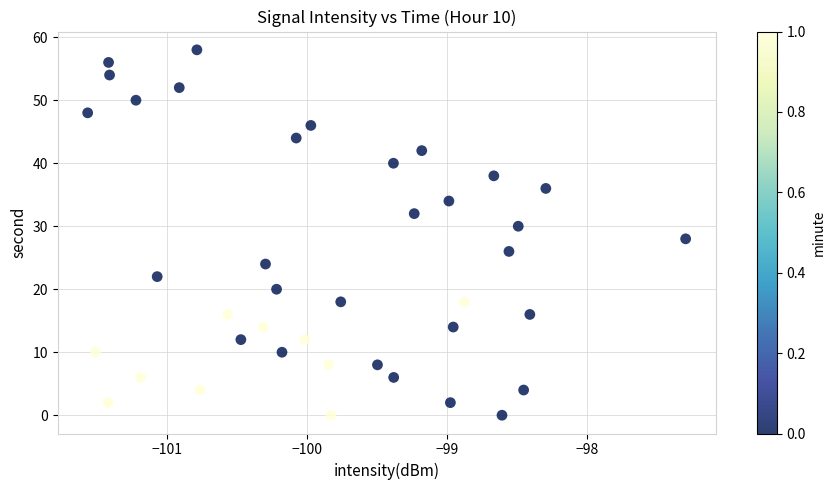

What is the range of Y values (max minus min)?

58